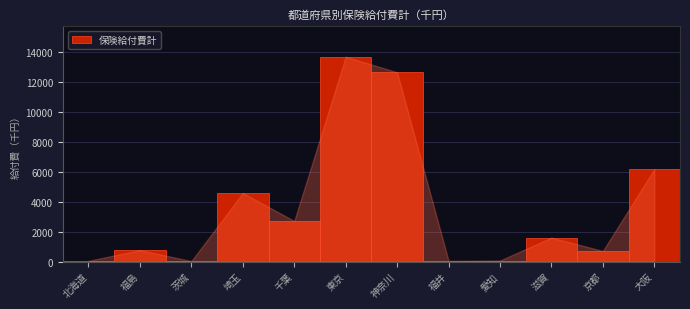

Which category has the highest value across all series?

東京